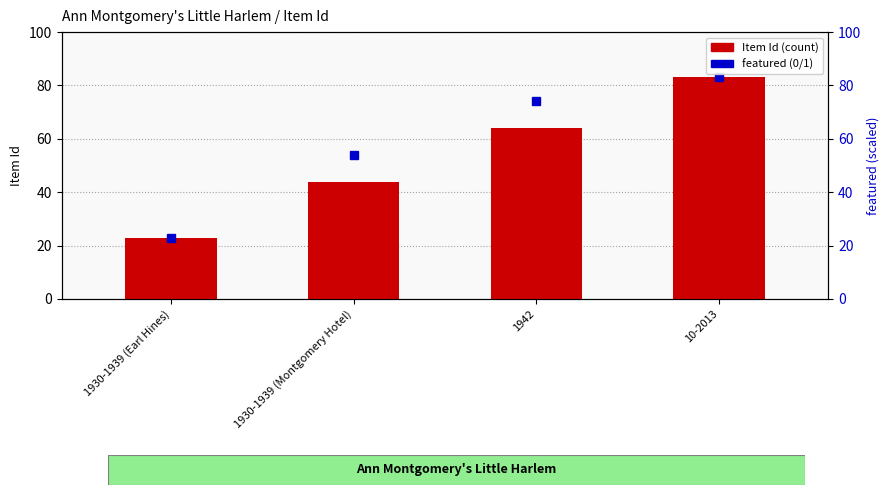

Count the number of values greater than 64.

1